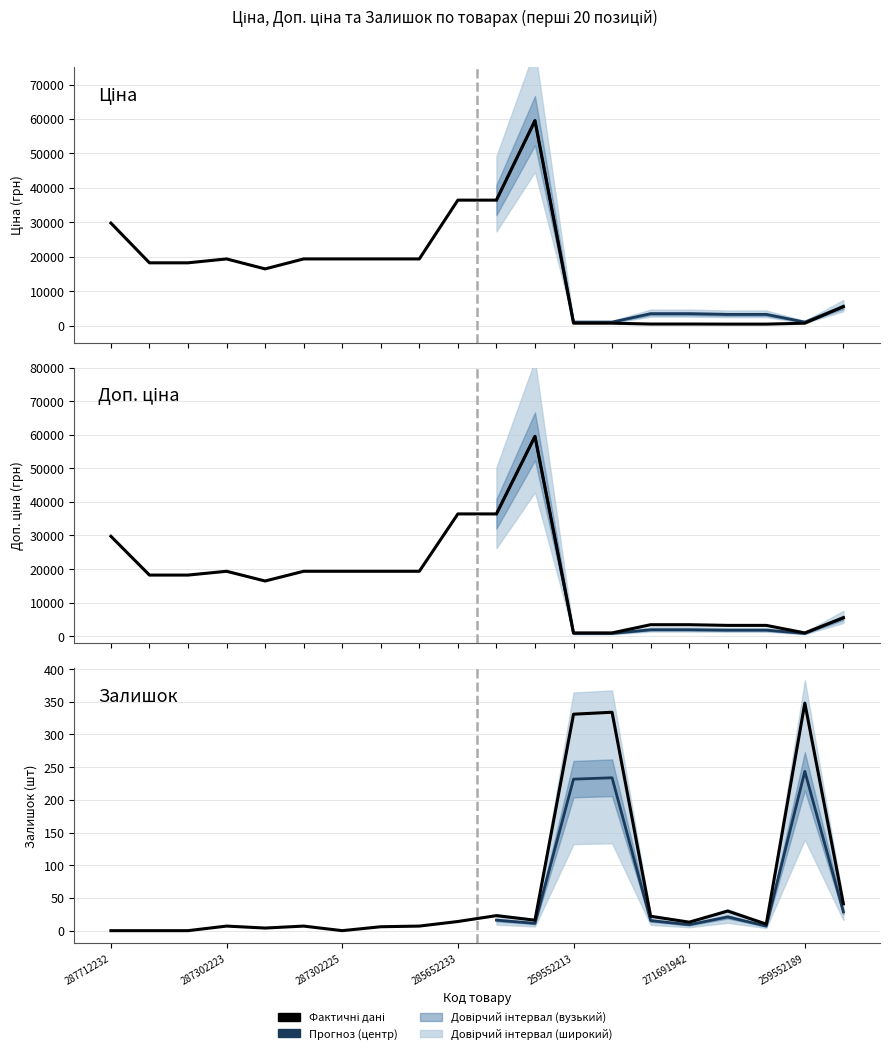

What is the difference between the highest and lowest values at 287302226?

19336.1